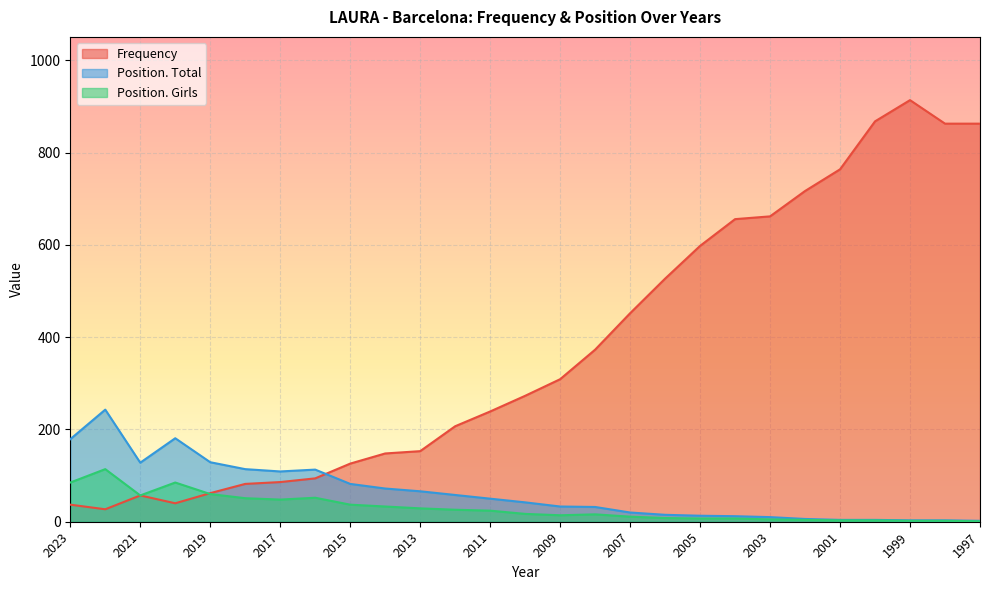

True or false: Position. Girls and Position. Total cross at least once.

False